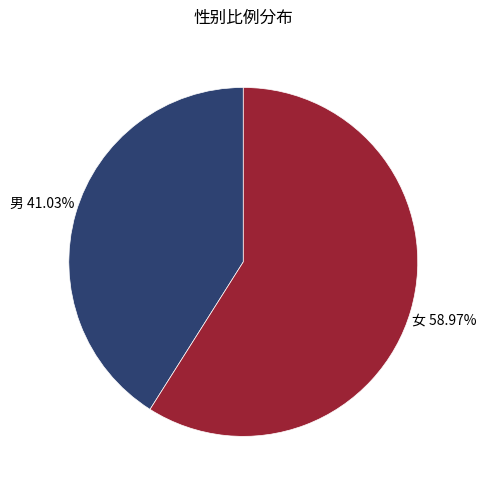

Between 男 and 女, which is larger?

女